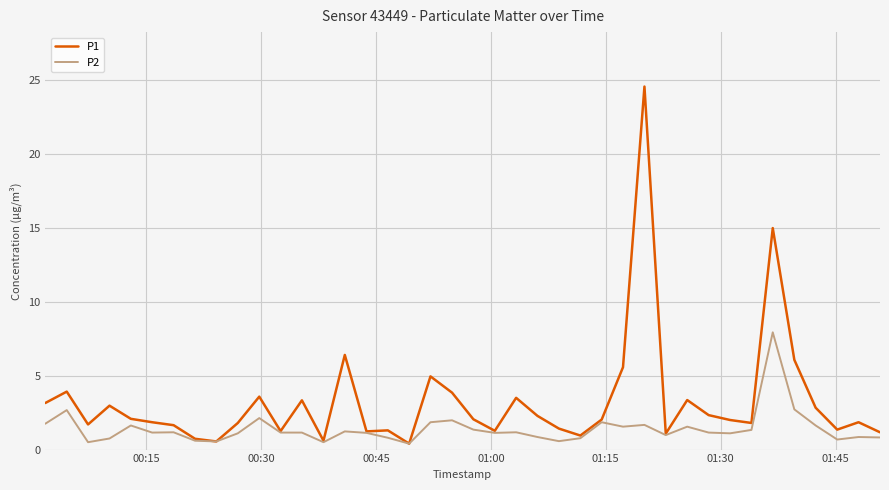

What is the greatest value displayed?

24.6